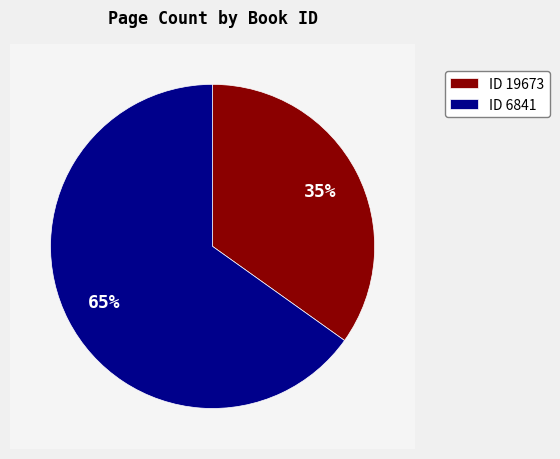

To the nearest percent, what is the difference between the 6841 and 19673 slice percentages?

30%